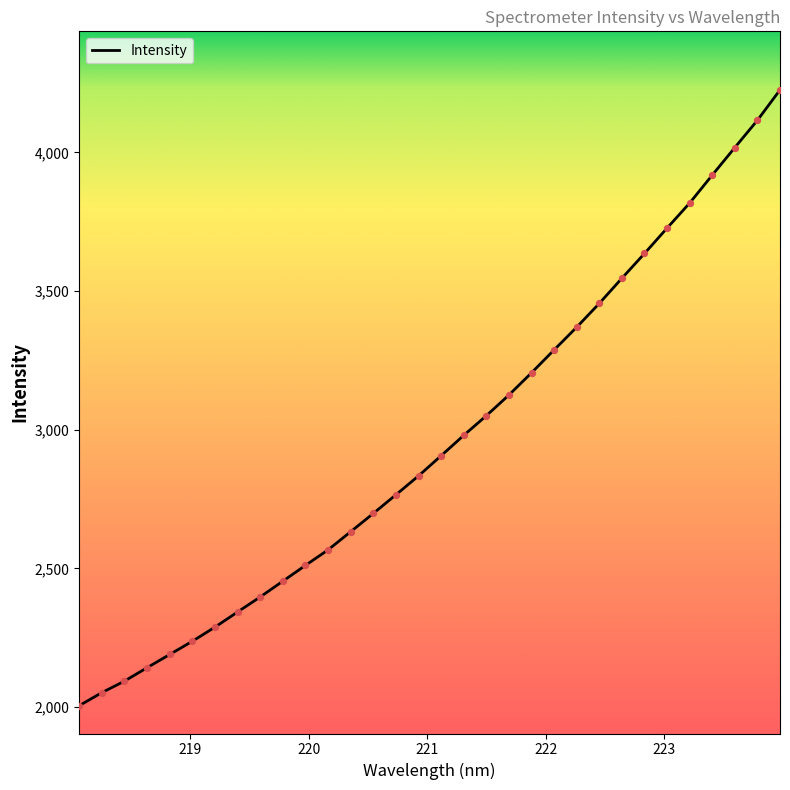

What is the smallest value displayed?

2004.7